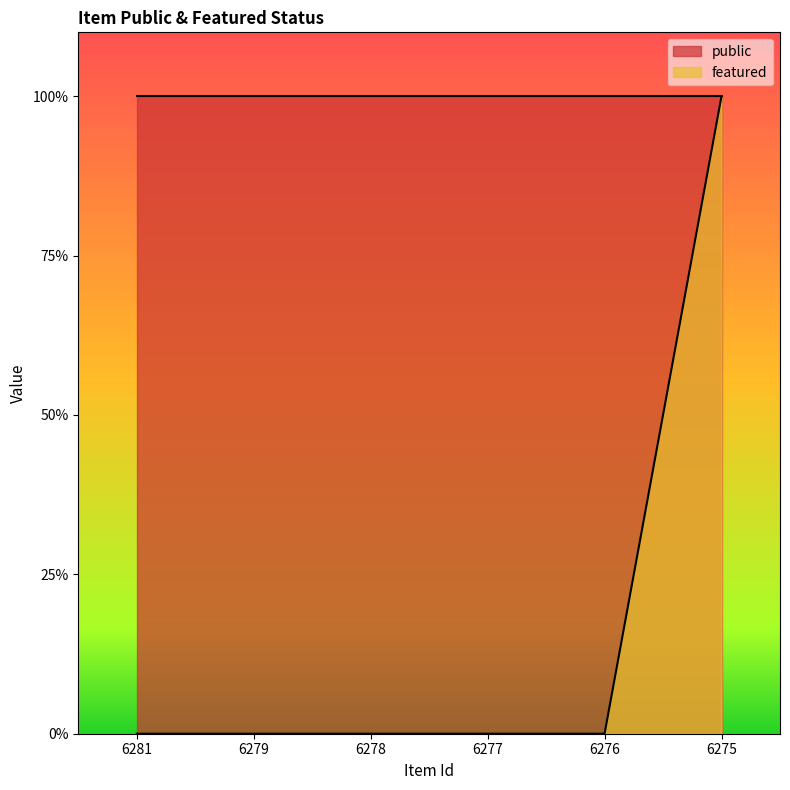

How many values are between 0 and 1?

6